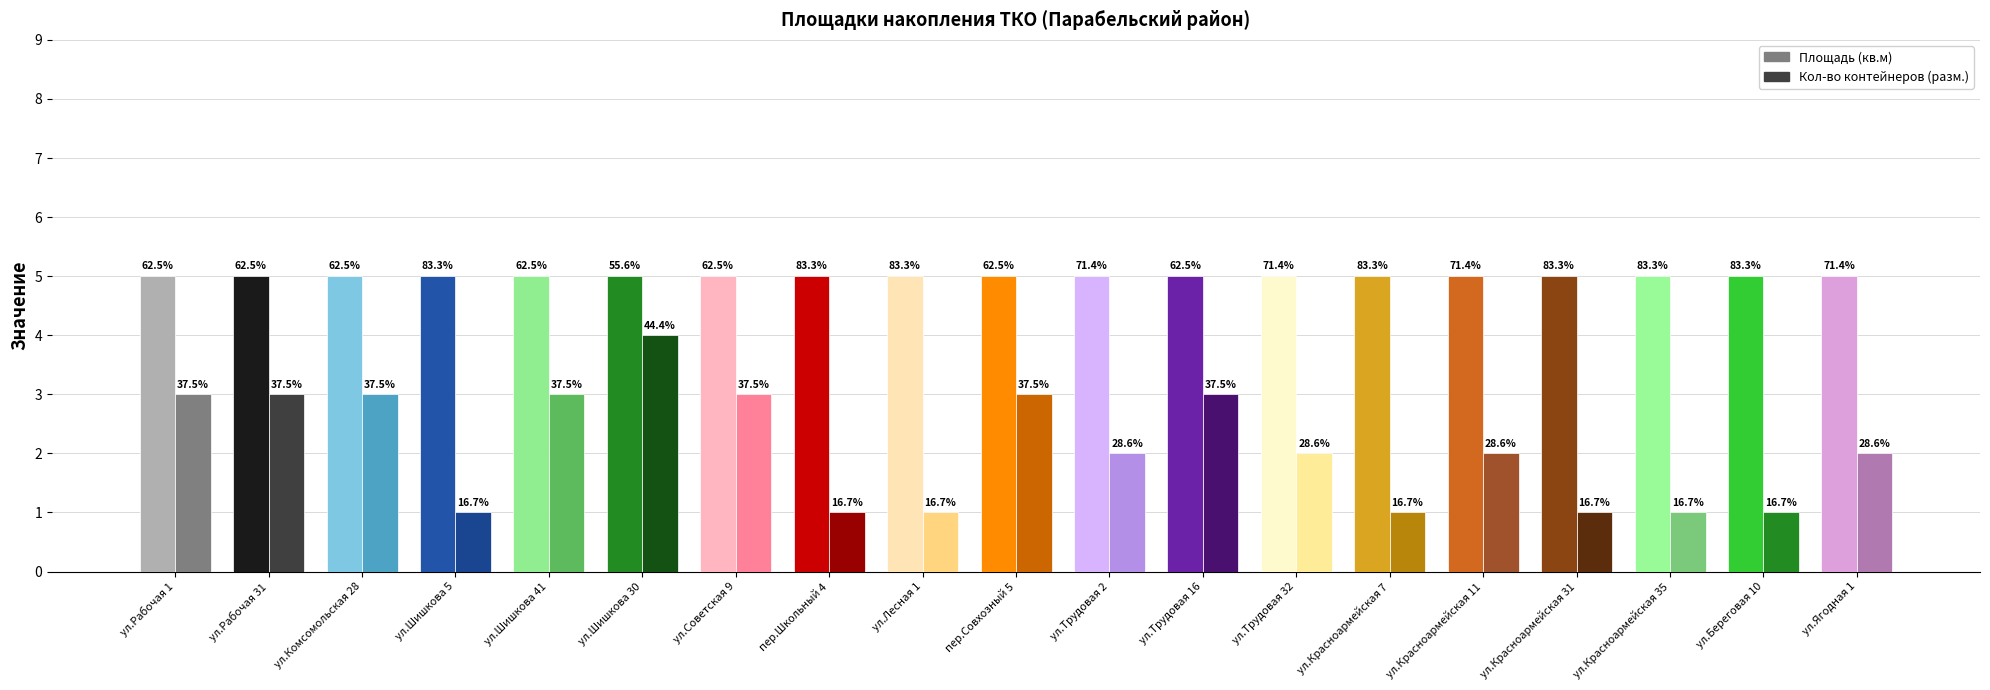

How many groups of bars are there?

19